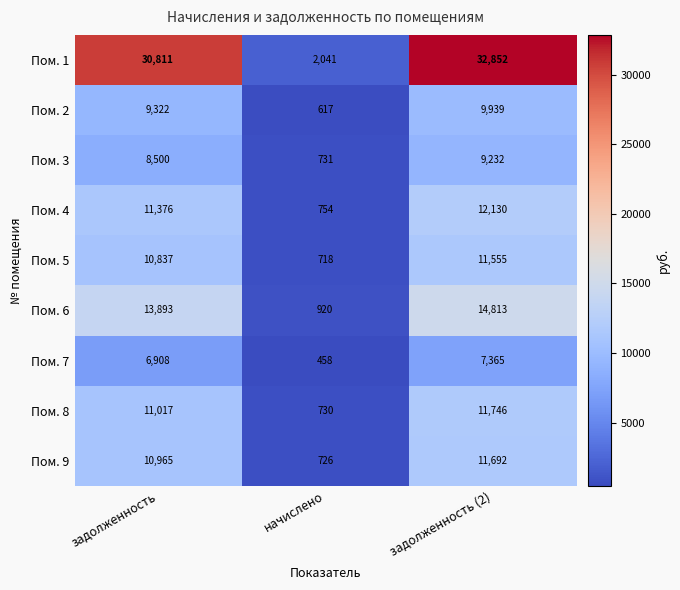

Rank the series at задолженность from lowest to highest value.

Пом. 7, Пом. 3, Пом. 2, Пом. 5, Пом. 9, Пом. 8, Пом. 4, Пом. 6, Пом. 1